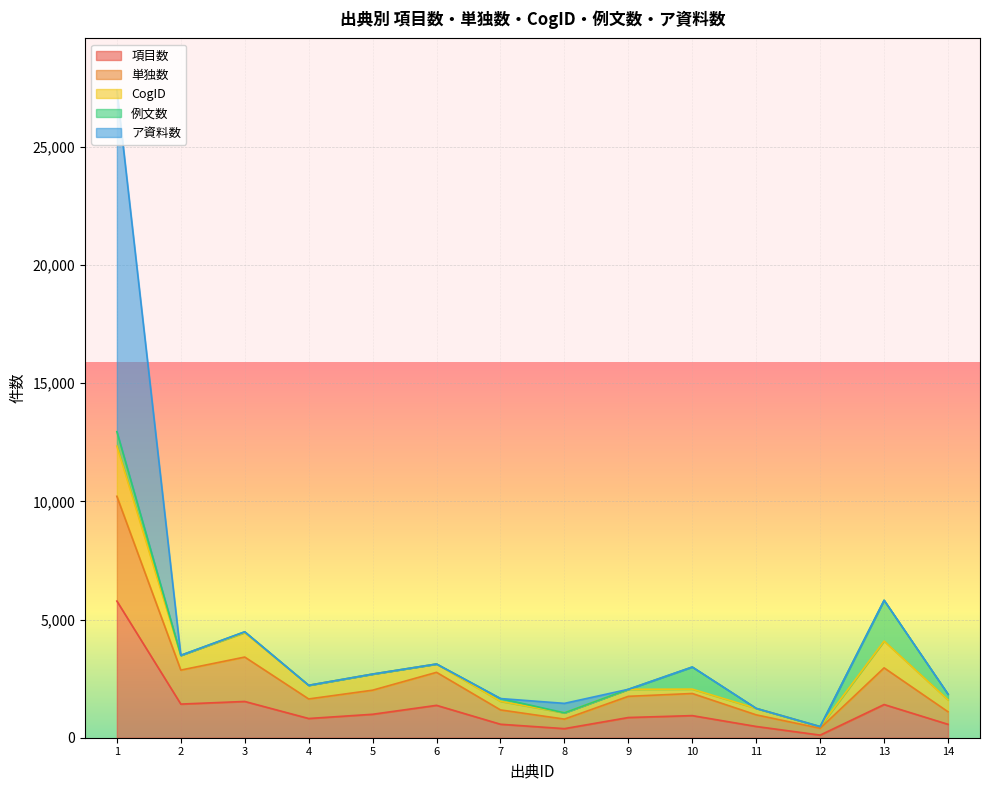

How many times do ア資料数 and 例文数 cross each other?

2